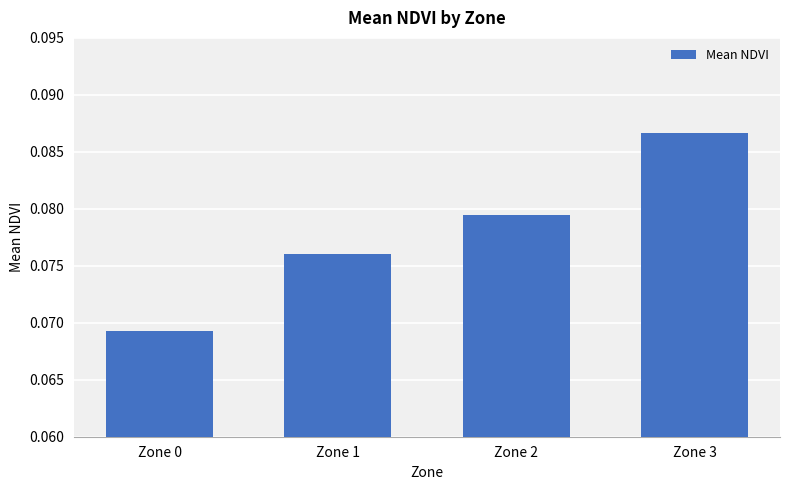

Which category has the lowest value across all series?

Zone 0